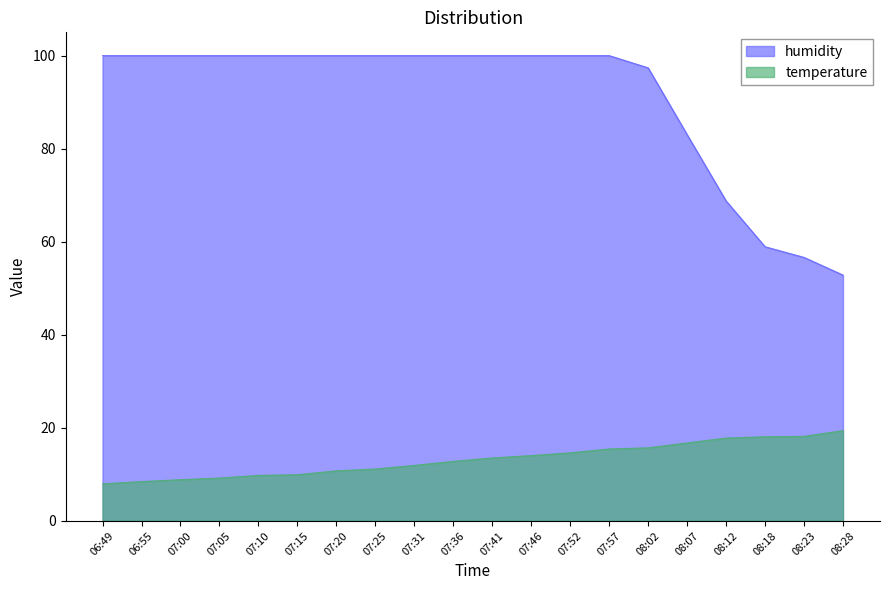

True or false: humidity and temperature cross at least once.

False